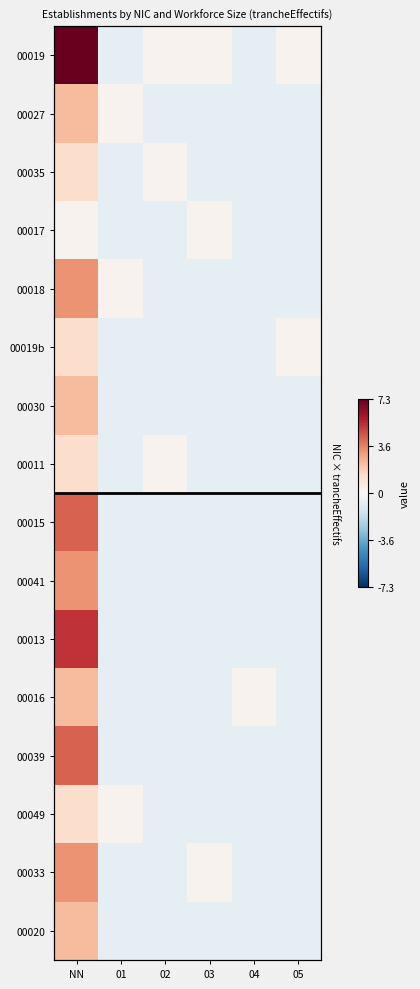

What is the smallest value displayed?

-0.7